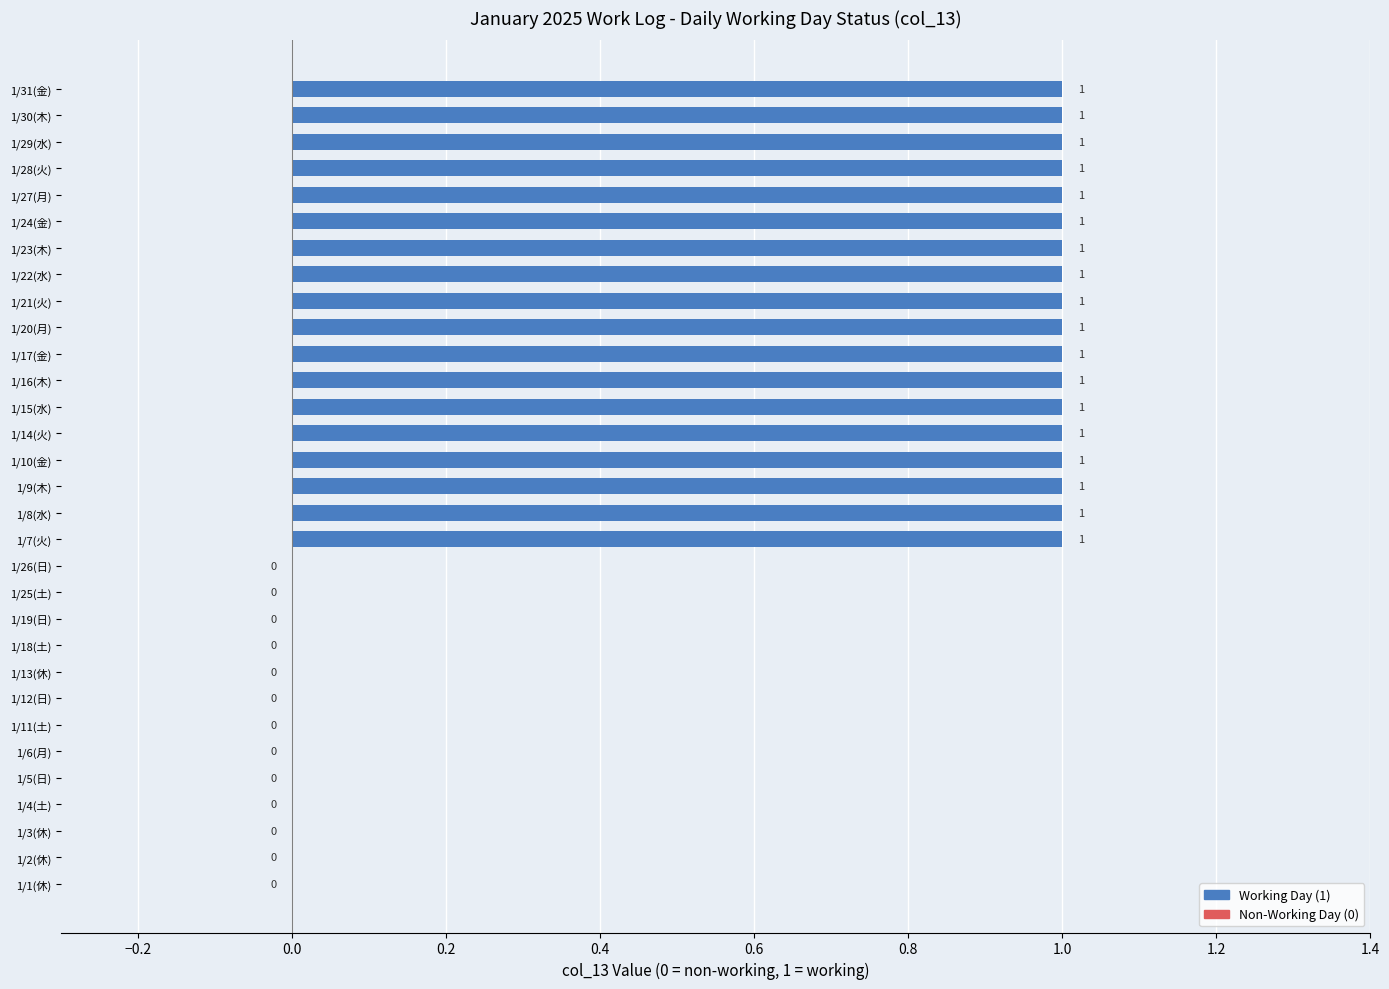

Is it true that the value at 1/26(日) is 0?

True